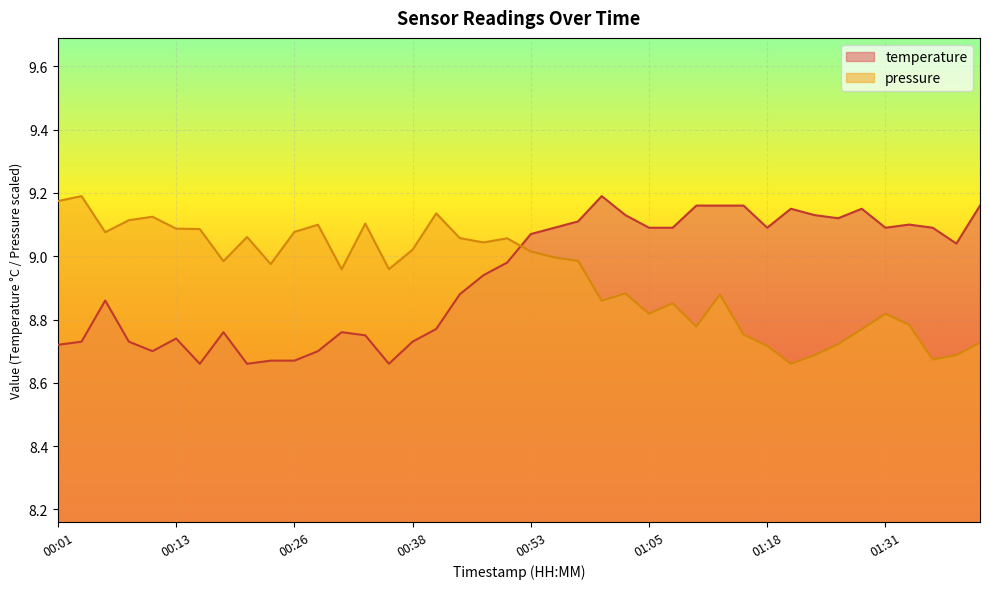

Does the chart display data point markers on the line(s)?

No